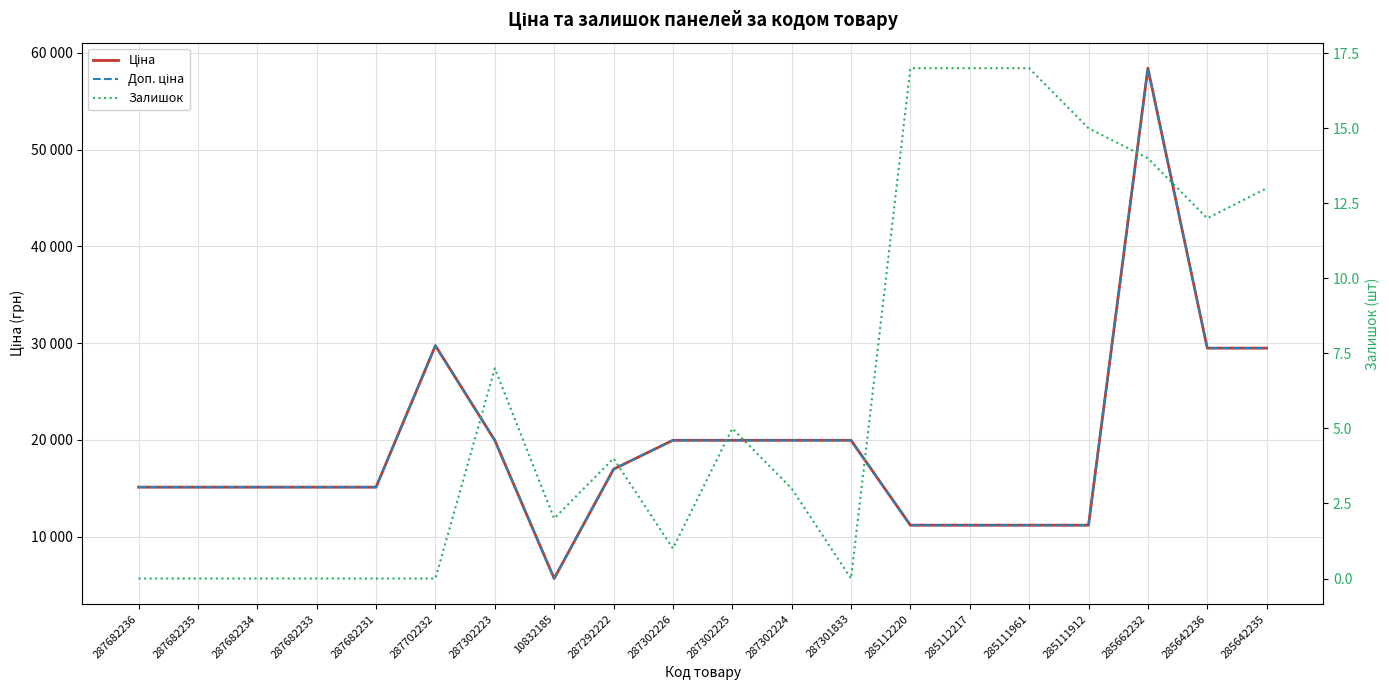

Which series has the largest total across all categories?

Ціна